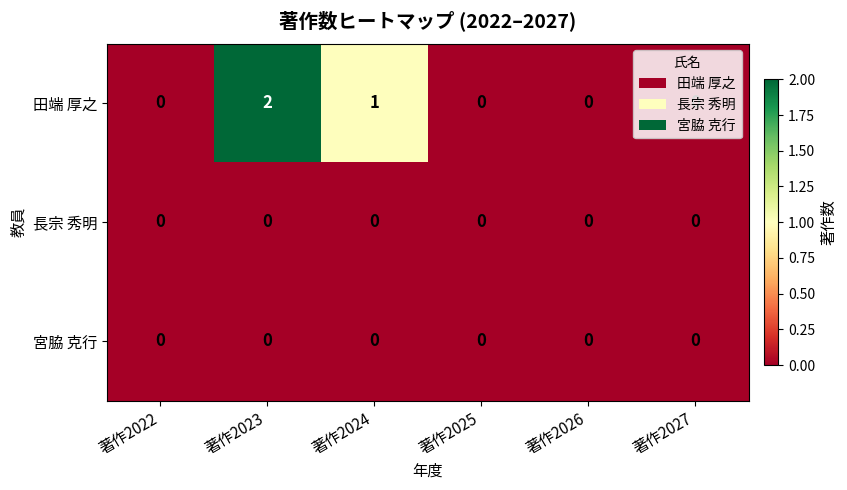

The value of 田端 厚之 at 著作2026 is 0. True or false?

True